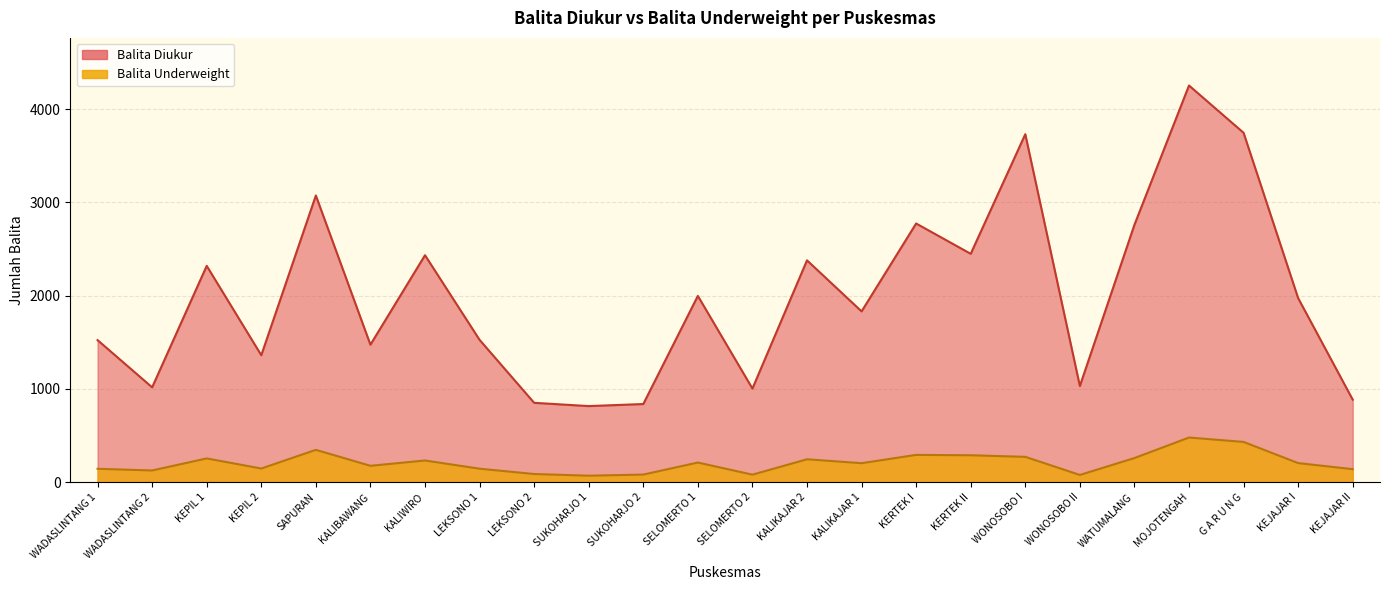

The value of Balita Diukur at KEJAJAR I is 1973. True or false?

True